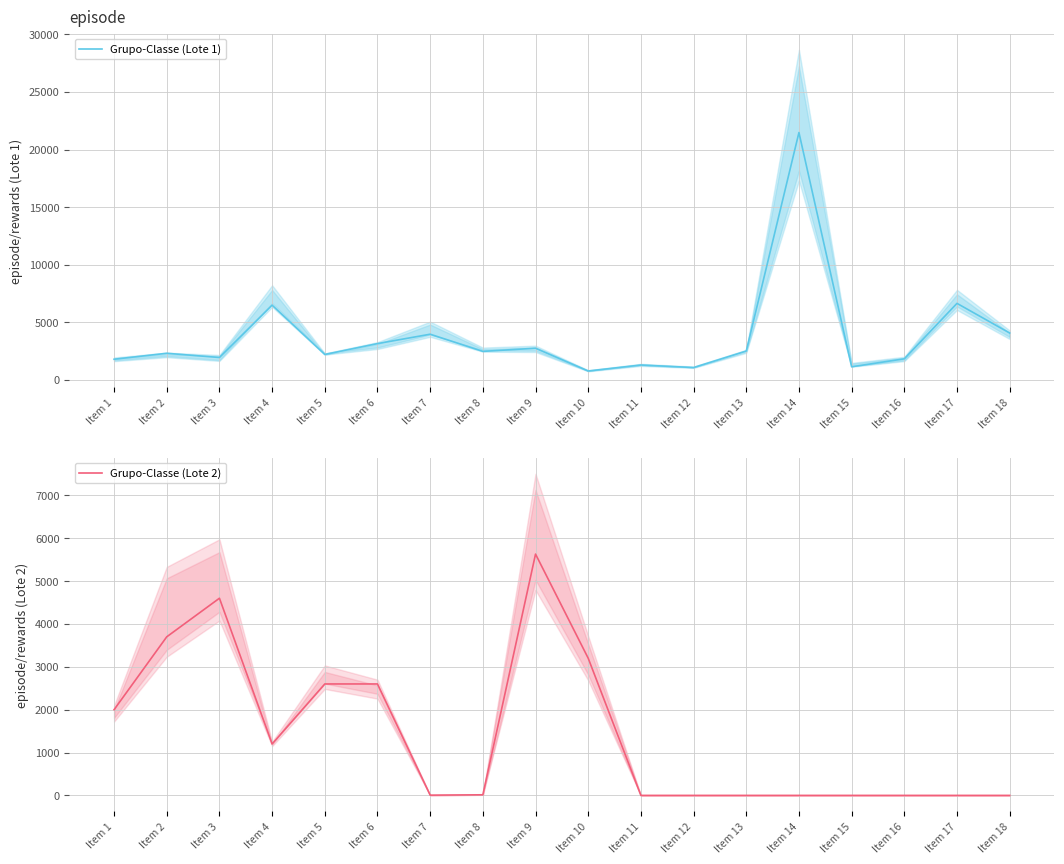

Is it true that Grupo-Classe (Lote 1) equals 896 at Item 9?

False